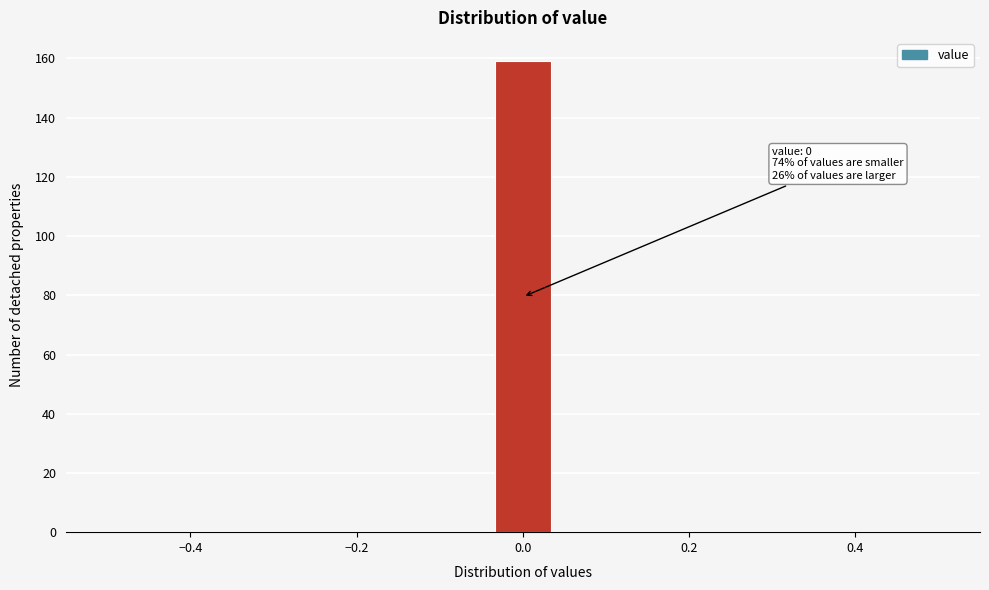

Read against the x-axis, roughly where is the centre of the tallest bar?

0.00